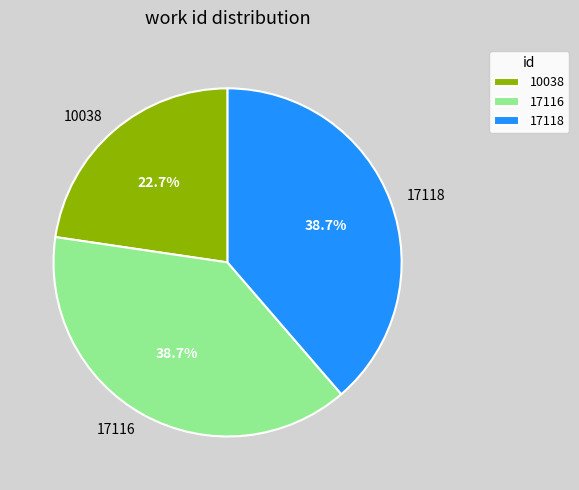

True or false: 17118 accounts for 30% of the total.

False